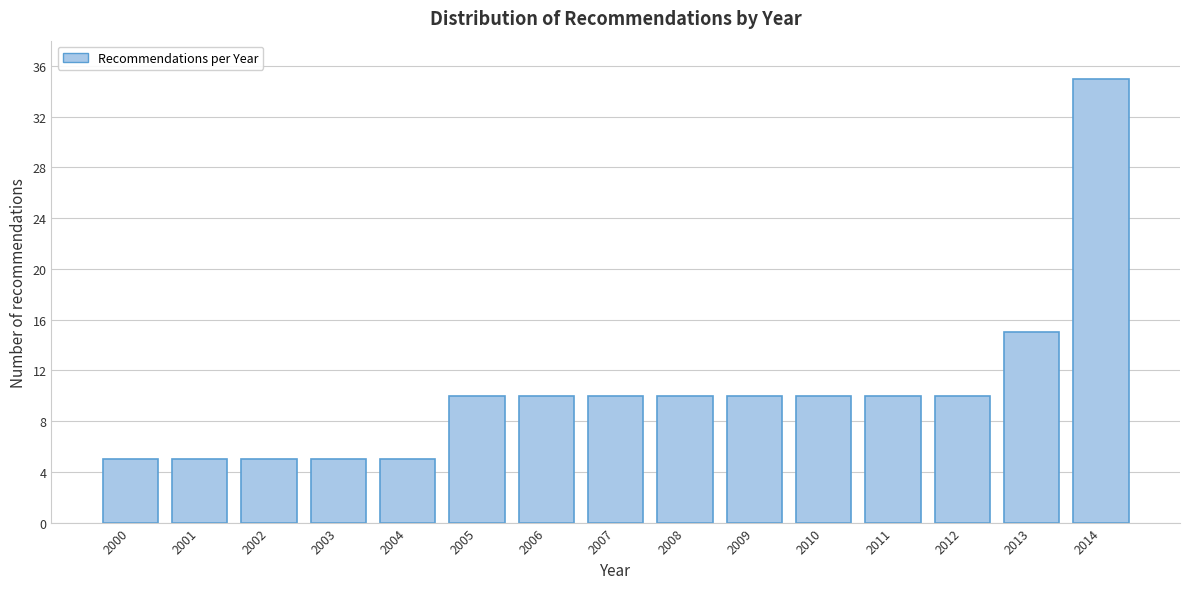

Reading left to right, transcribe all the data shown in this chart.

5	5	5	5	5	10	10	10	10	10	10	10	10	15	35